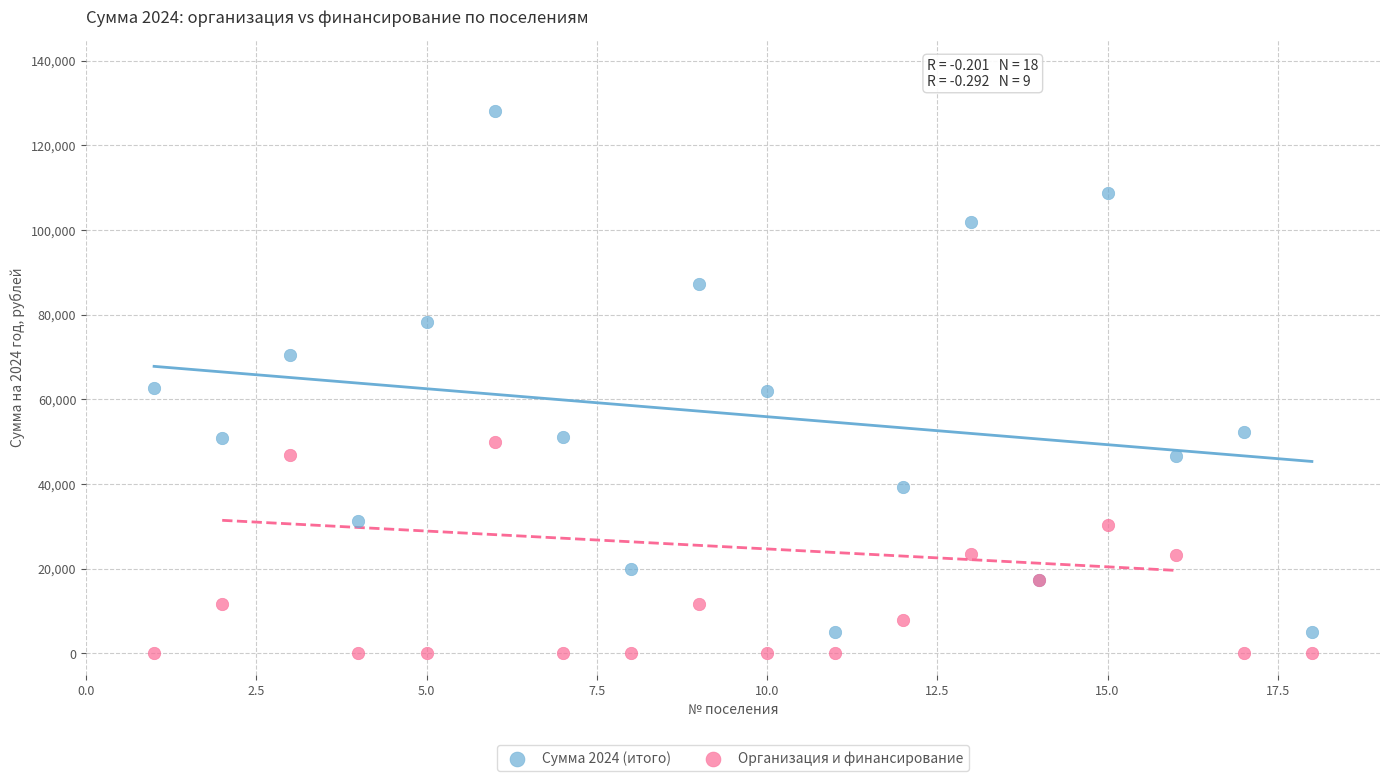

Which series contains the highest Y value?

Сумма 2024 (итого)